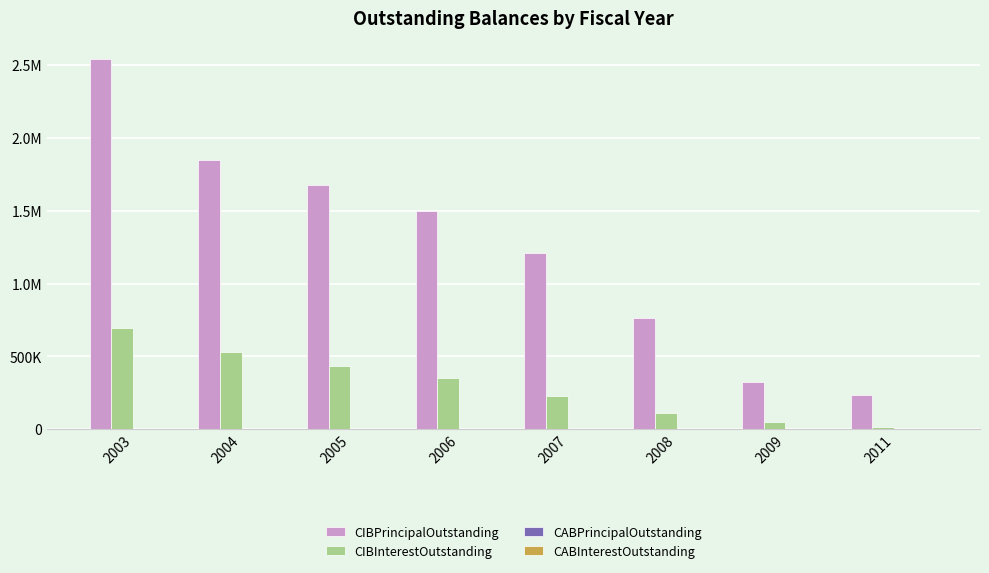

Are the bars horizontal?

No